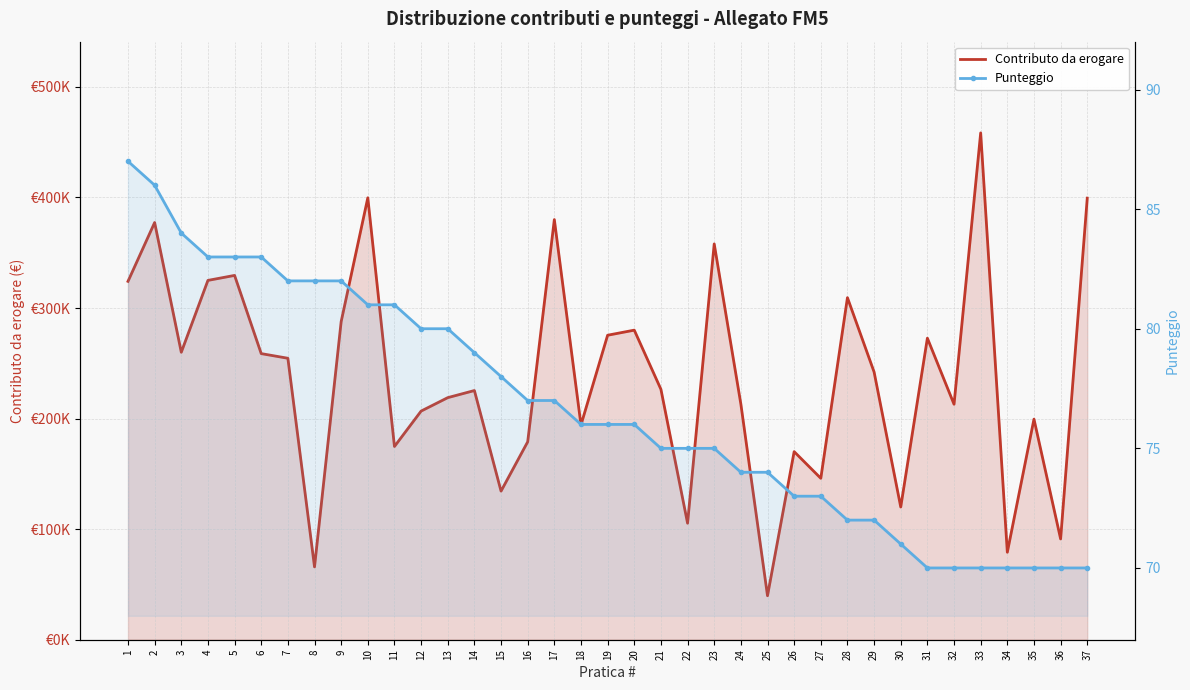

At which label does Punteggio first exceed 76?

1